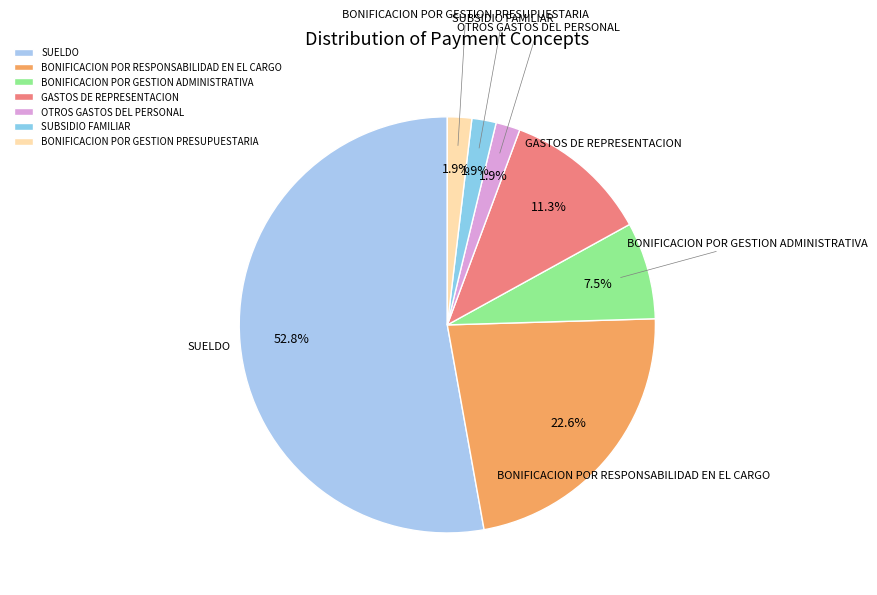

The BONIFICACION POR RESPONSABILIDAD EN EL CARGO slice represents 12% of the pie. True or false?

False